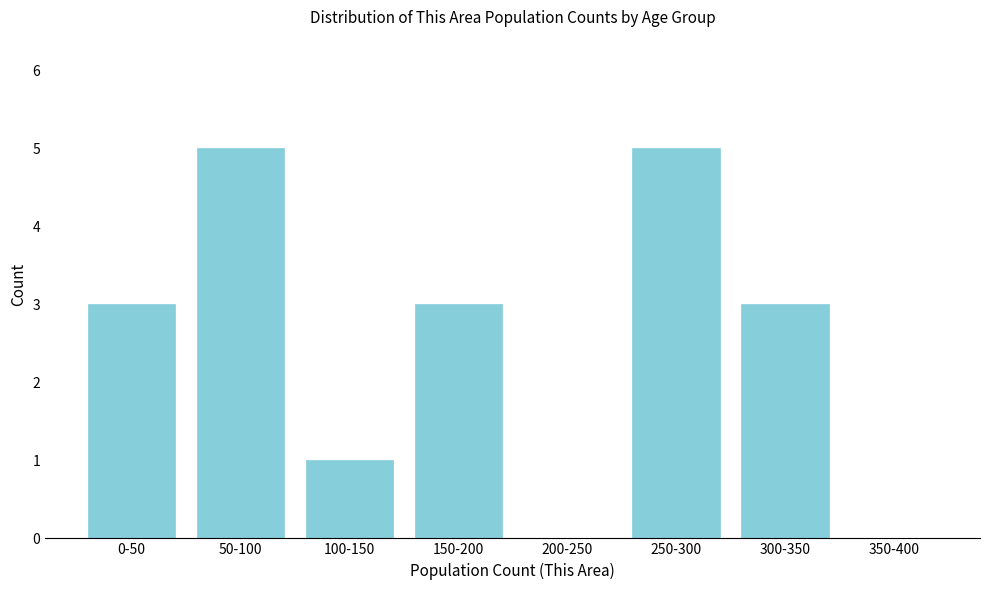

Reading left to right, list all the values displayed in this chart.

0-50=3	50-100=5	100-150=1	150-200=3	200-250=0	250-300=5	300-350=3	350-400=0